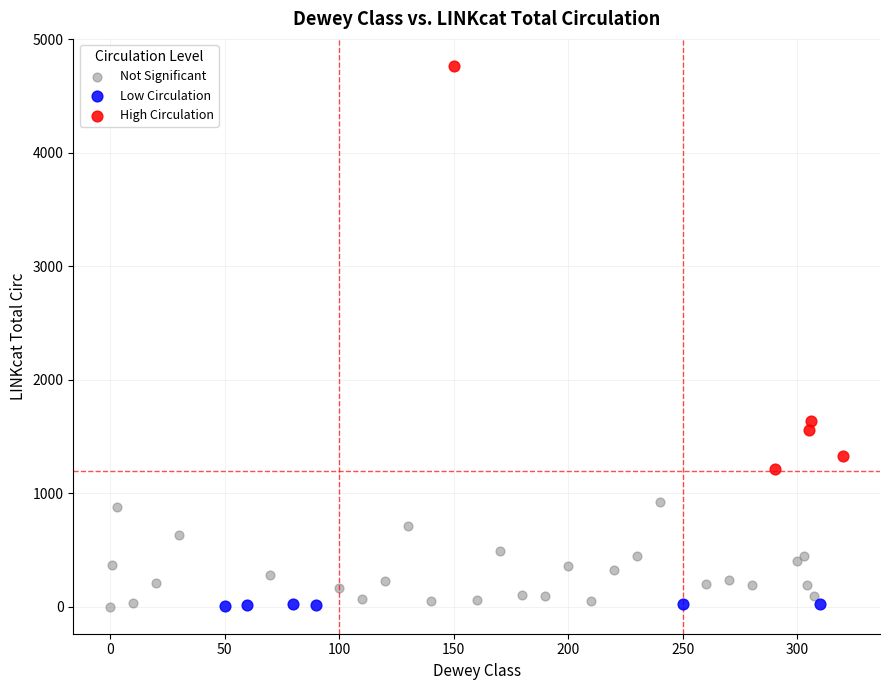

Which series contains the highest Y value?

High Circulation